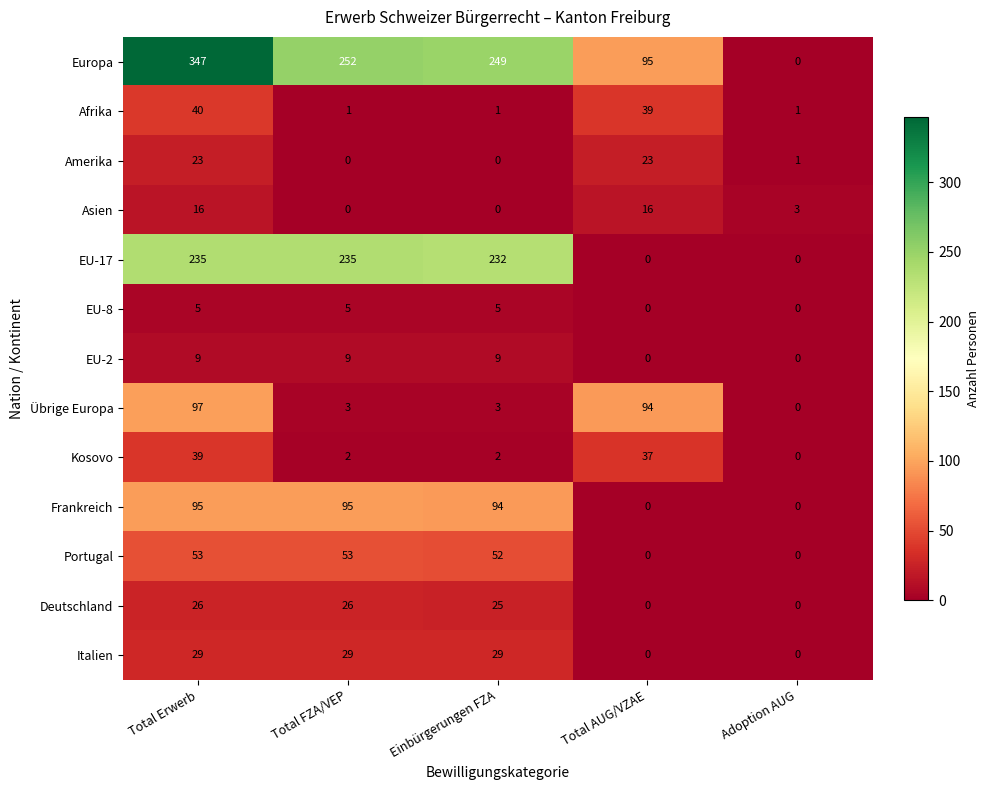

Count the number of data series in this chart.

13